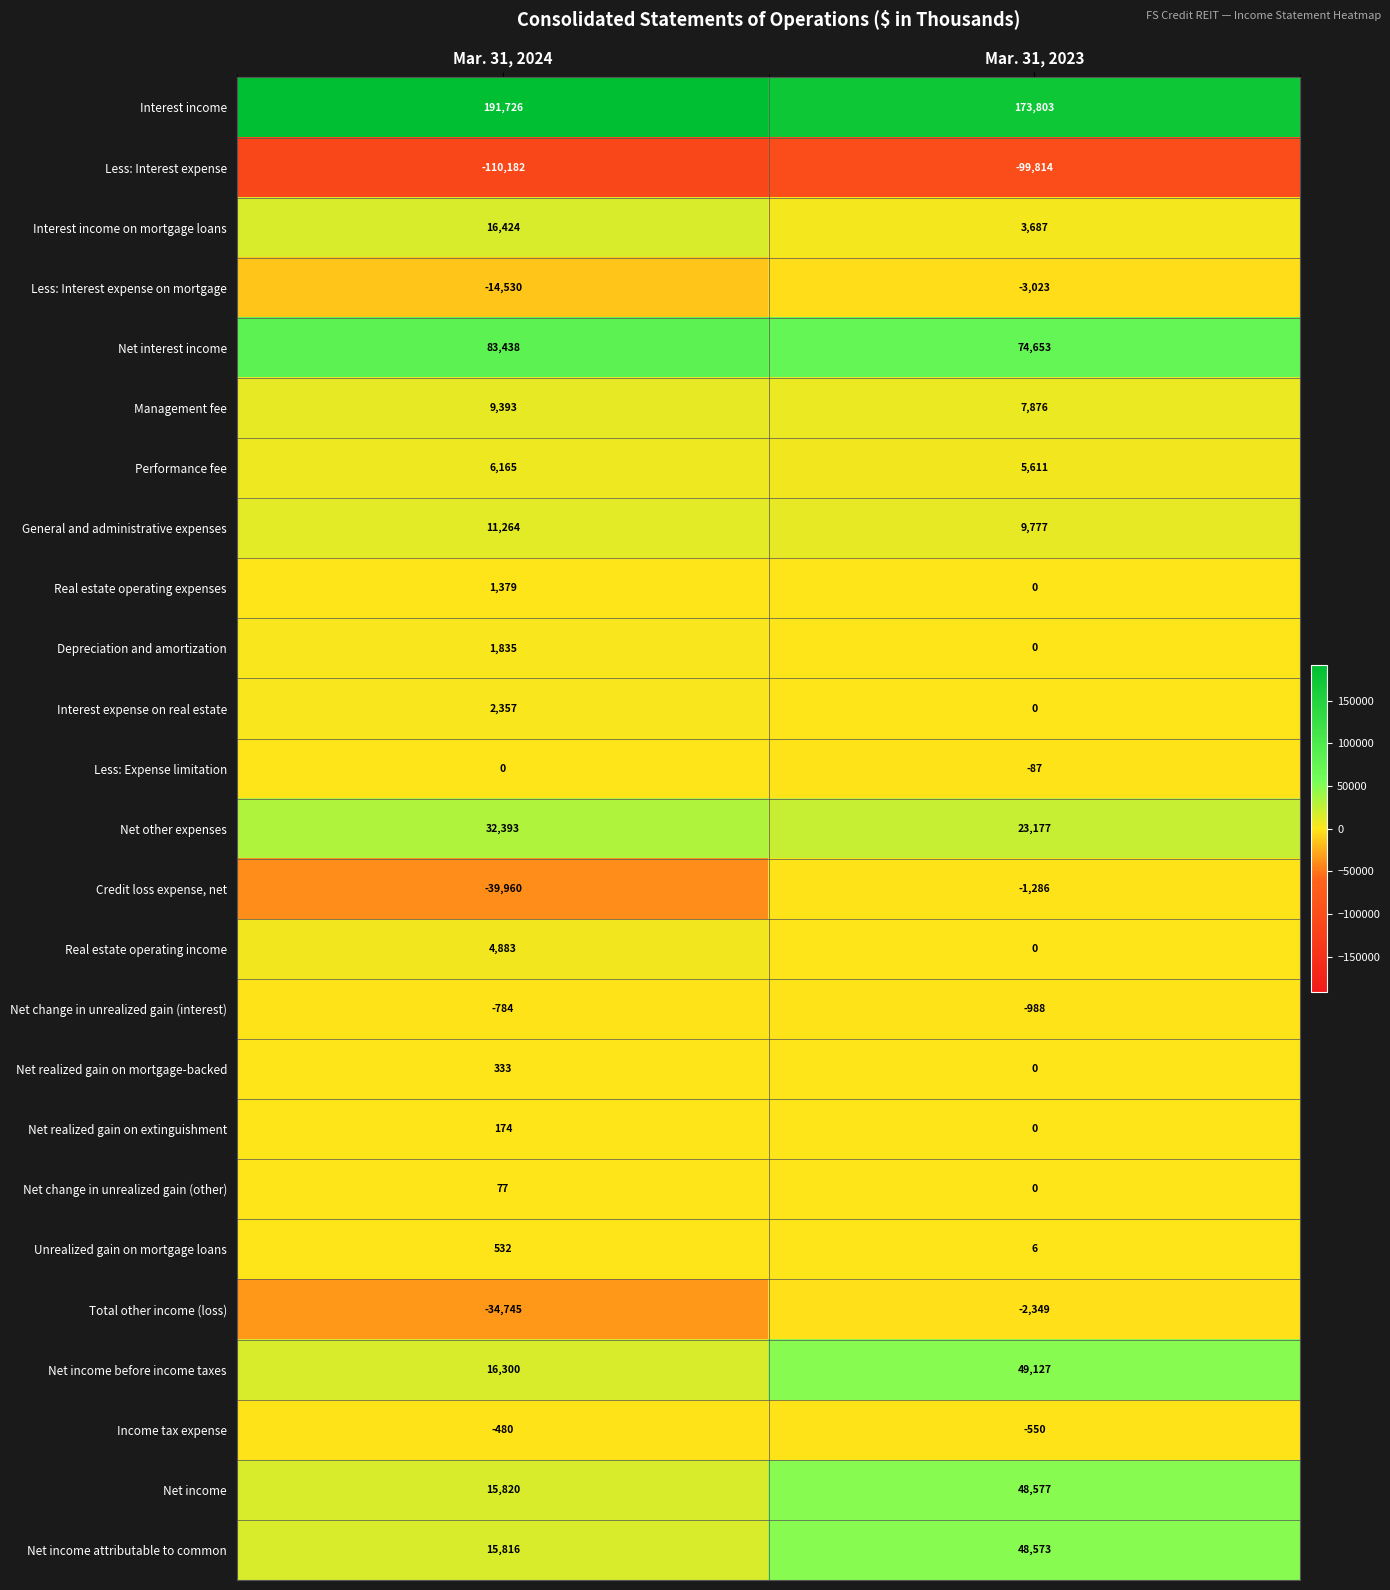

Which label corresponds to the smallest value in the chart?

Mar. 31, 2024